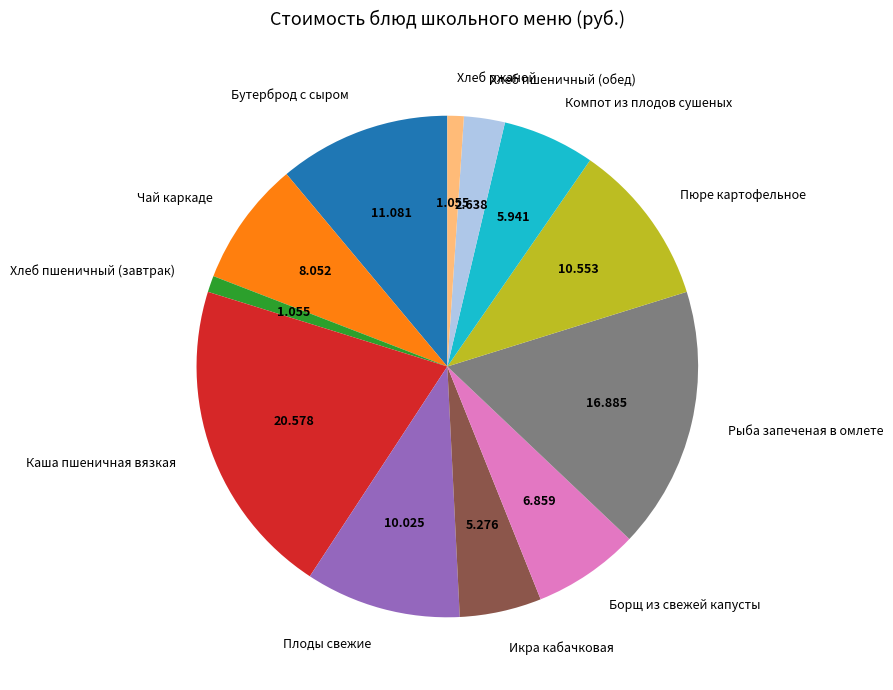

Which category has the biggest portion of the pie?

Каша пшеничная вязкая